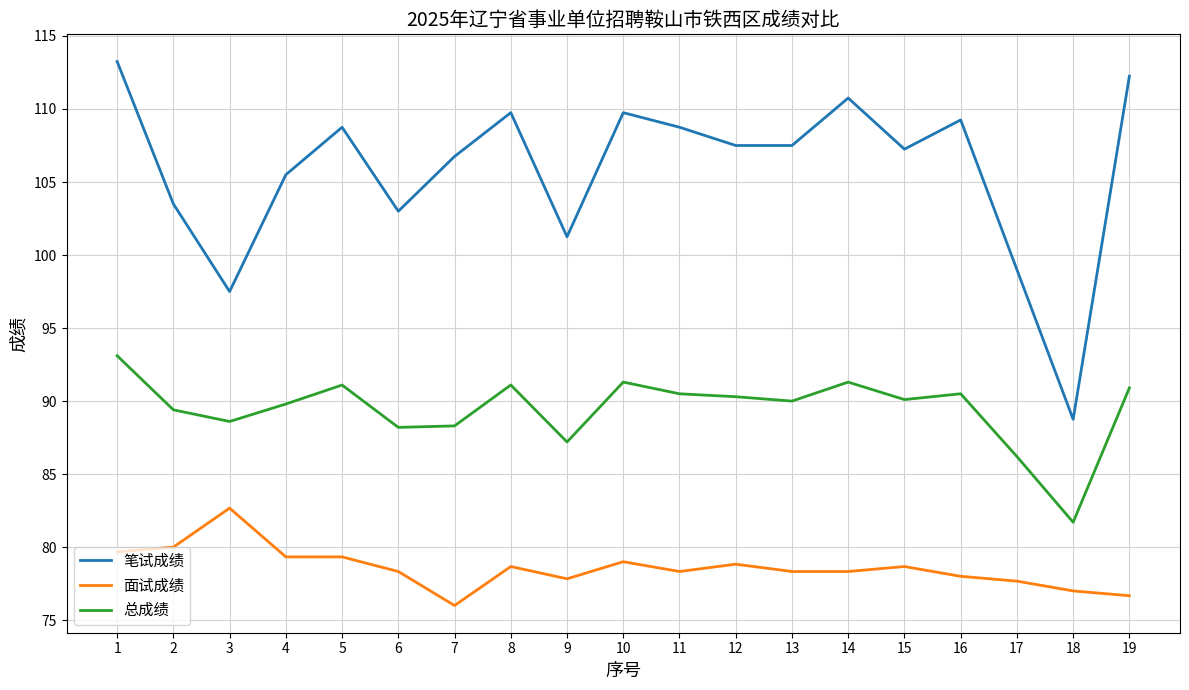

At which category is the sum across all series the highest?

1